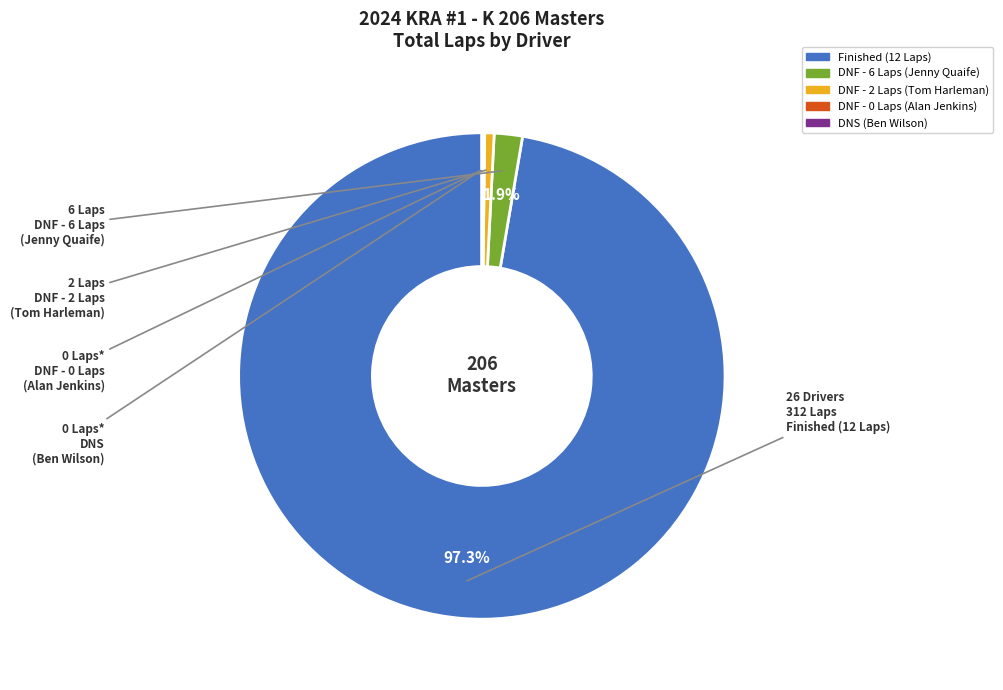

Is there a majority slice in this chart?

Yes